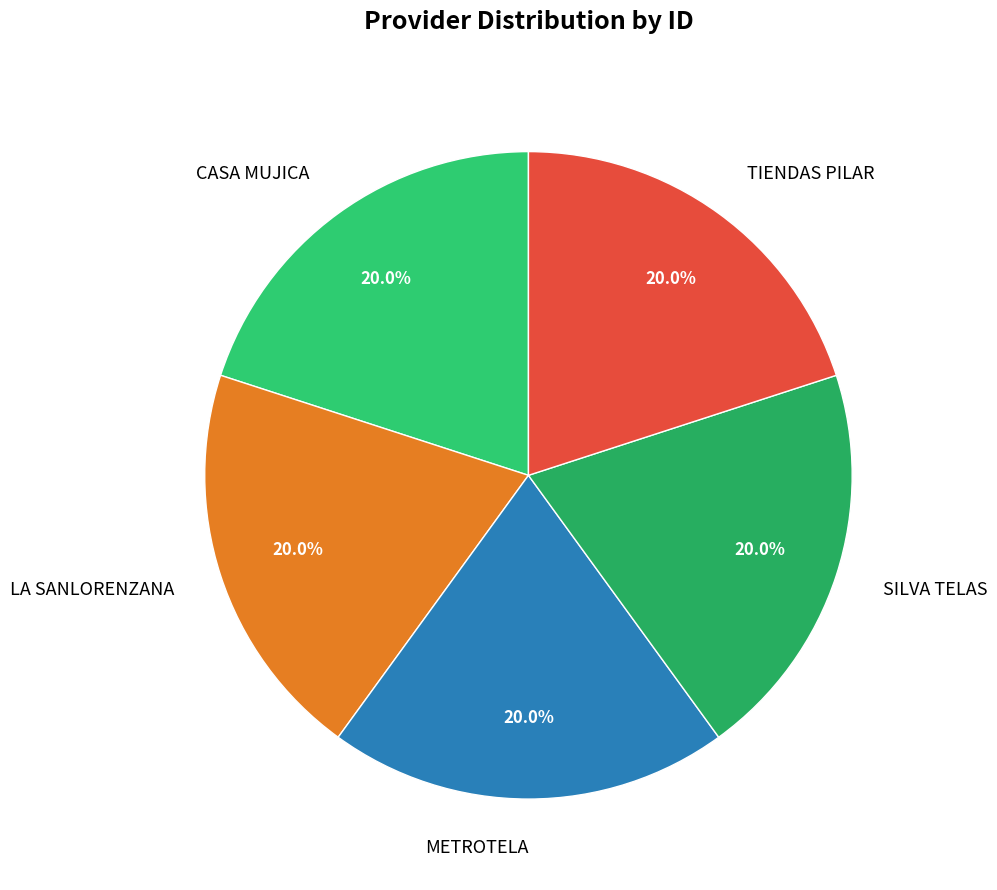

How many segments does this pie chart have?

5